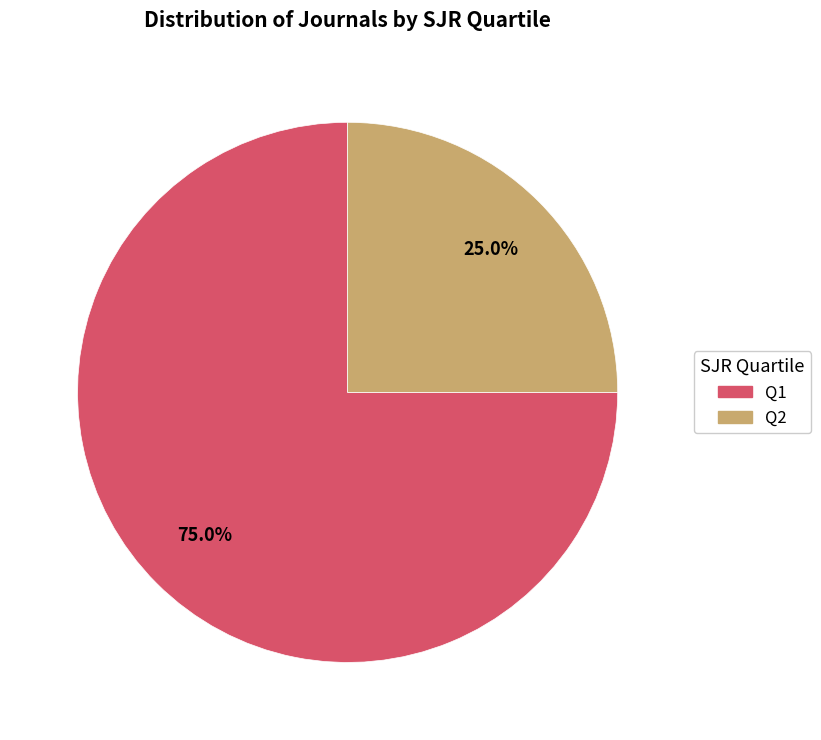

Does any single category account for the majority?

Yes